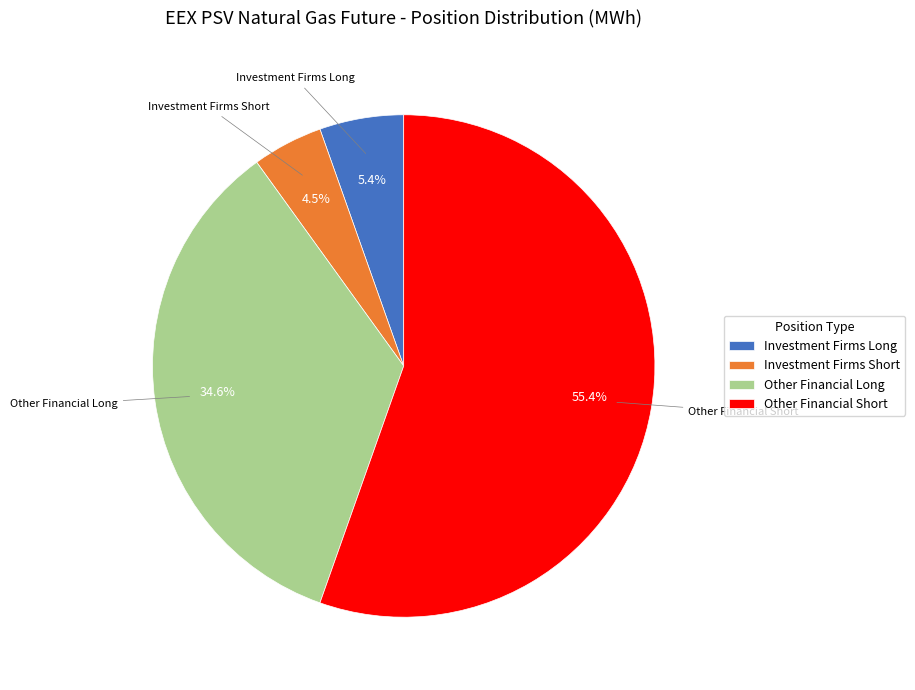

Does Other Financial Short account for over 50% of the chart?

Yes